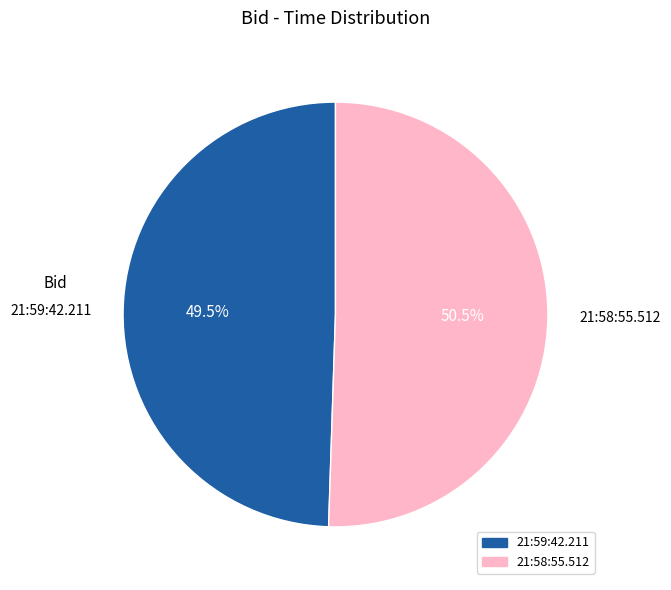

How many segments does this pie chart have?

2